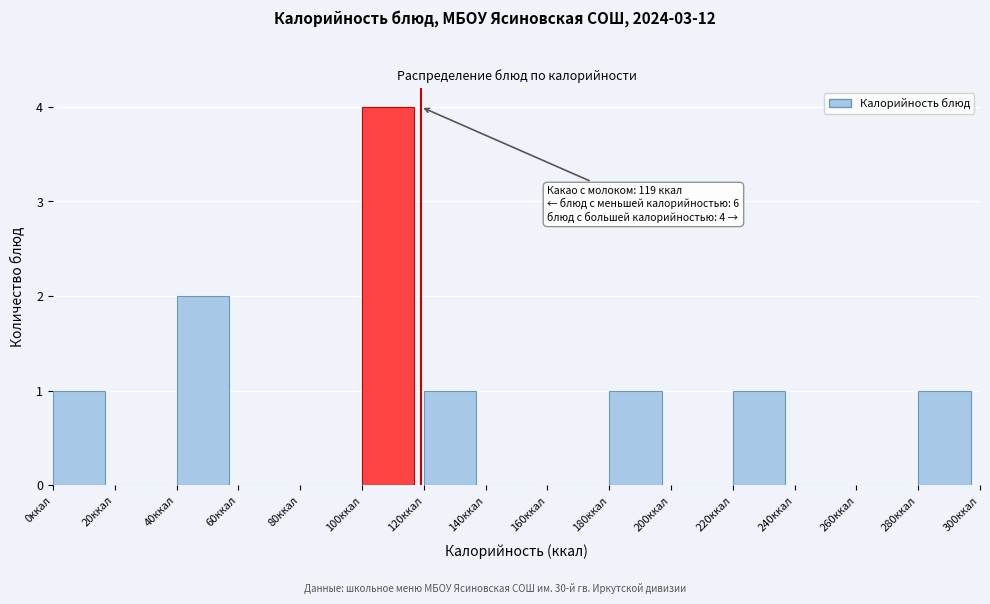

Over which range of the x-axis is the bar tallest?

100 to 120